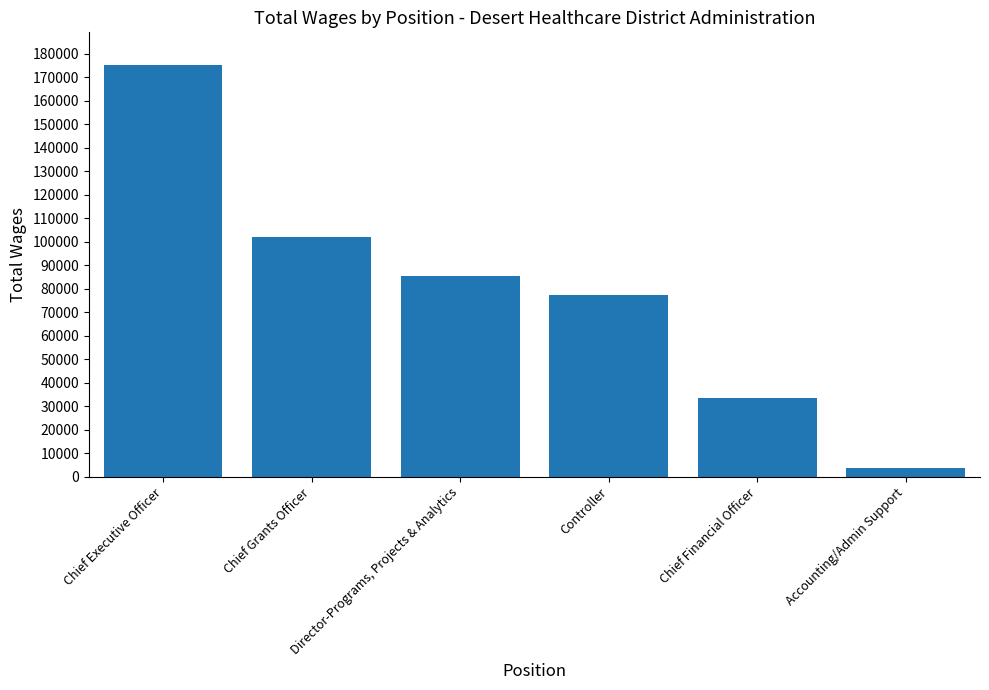

What is the label of the 4th bar from the right?

Director-Programs, Projects & Analytics